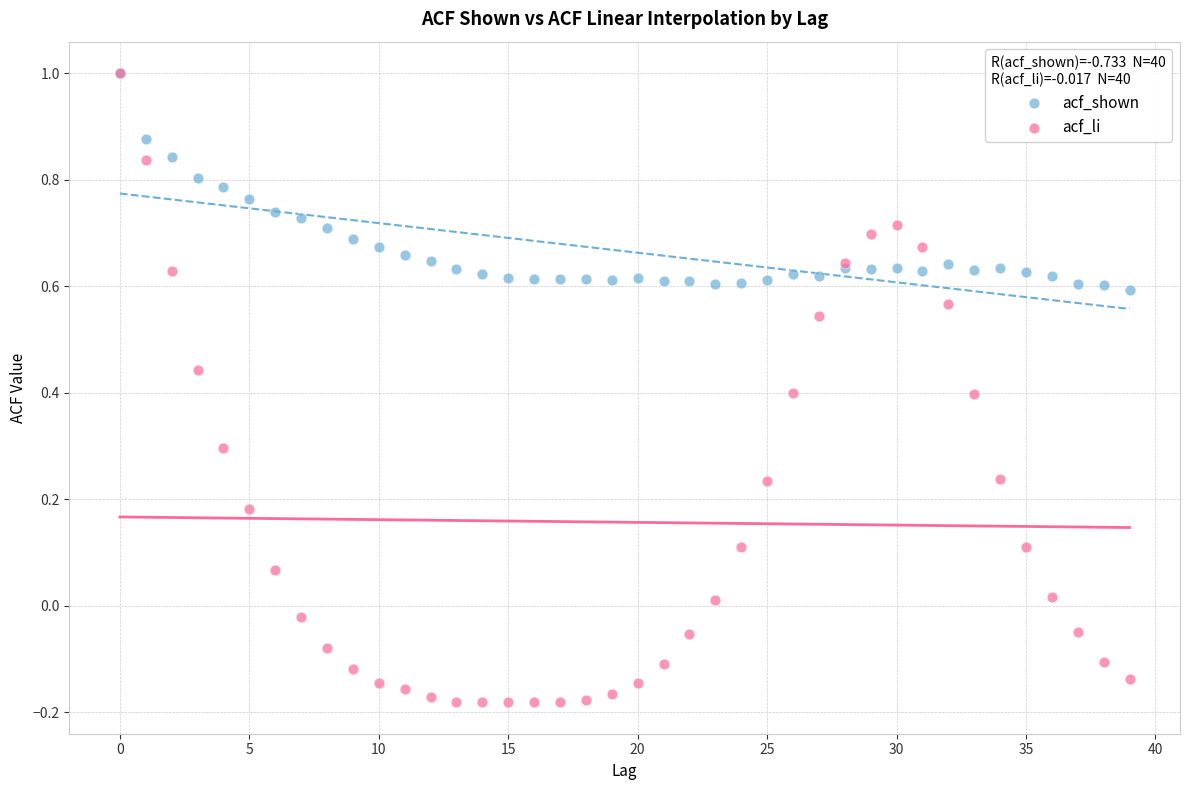

Which series reaches the minimum Y coordinate?

acf_li